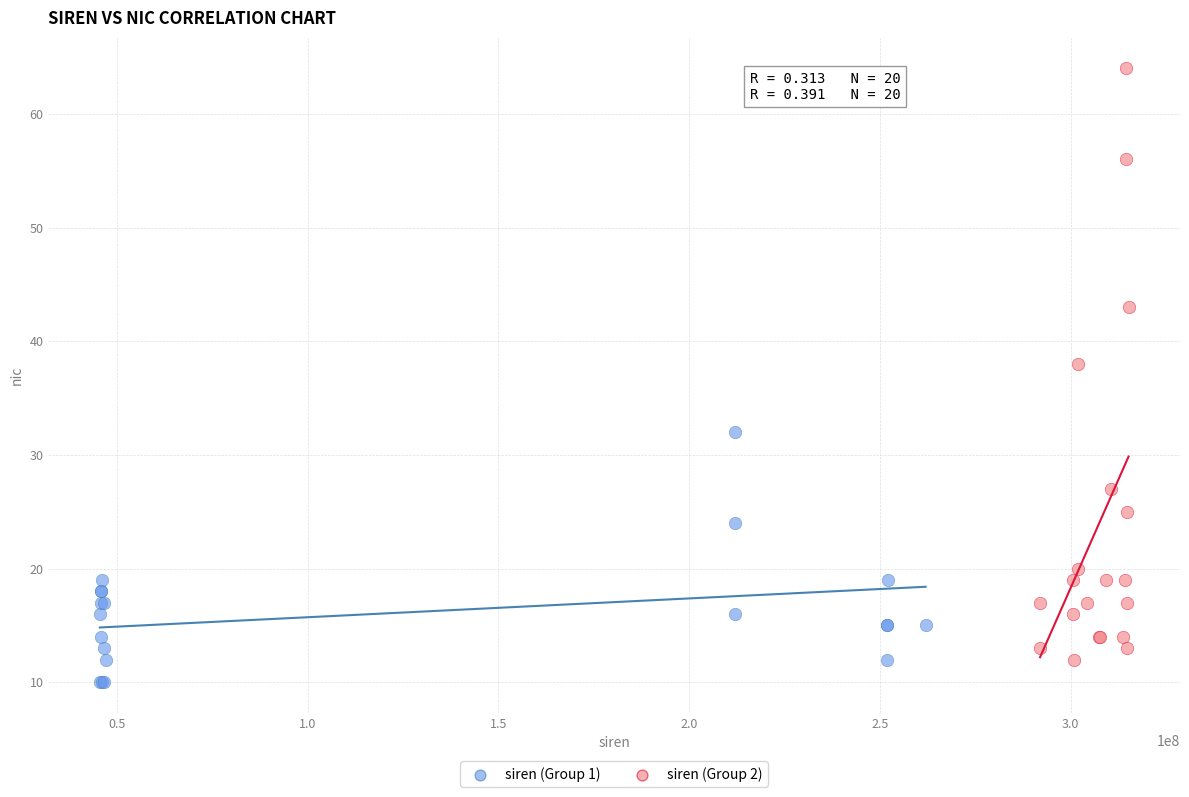

Which series reaches the maximum Y coordinate?

siren (Group 2)